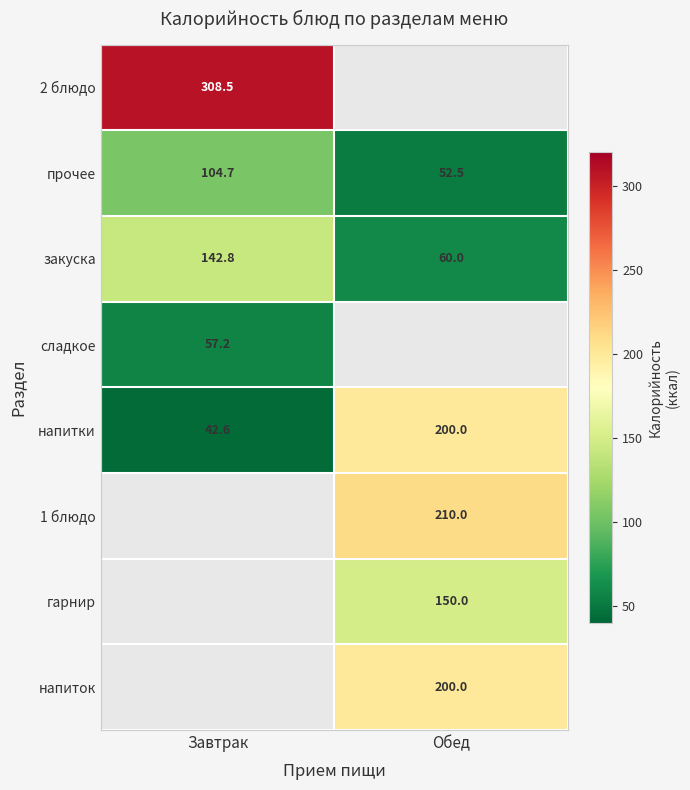

What is the sum of the прочее values at Завтрак and Обед?

157.2